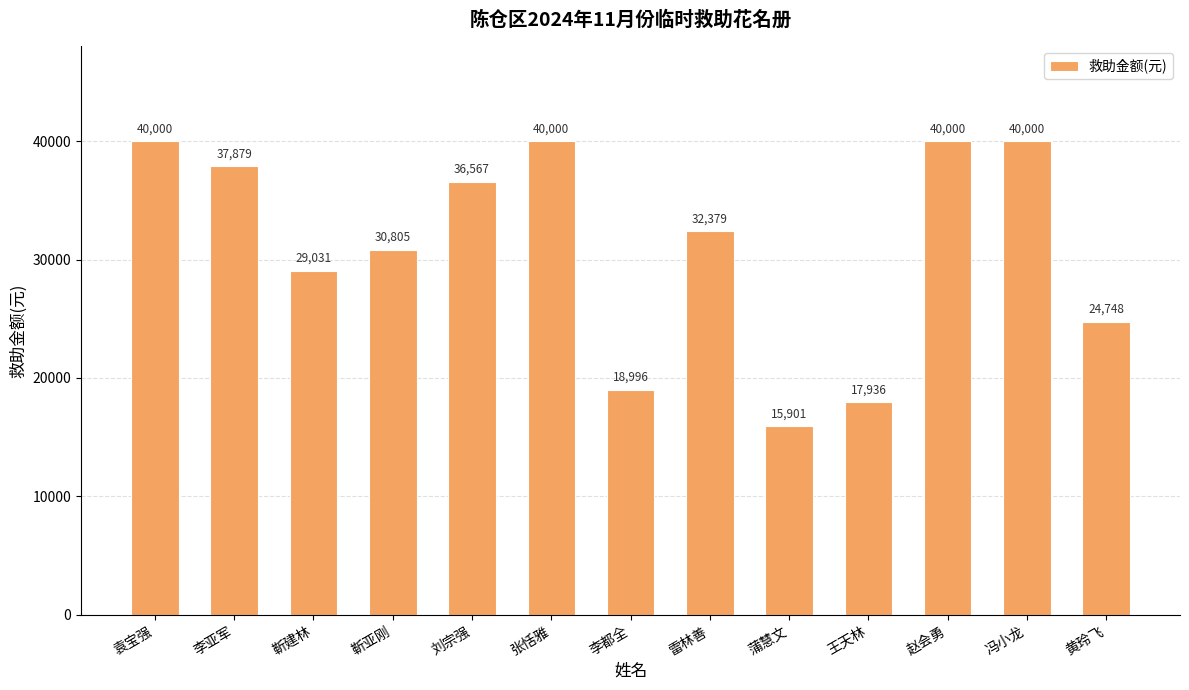

What is the label of the 1st bar from the left?

袁宝强